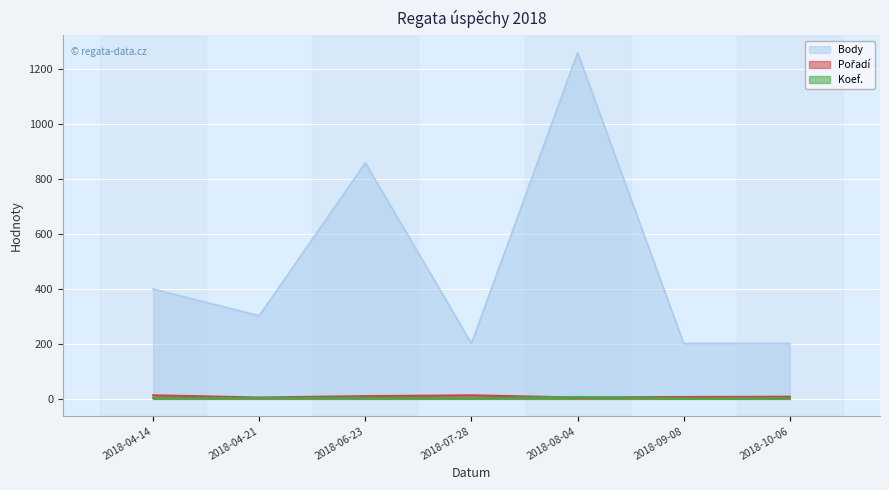

How many distinct data groups are displayed?

3